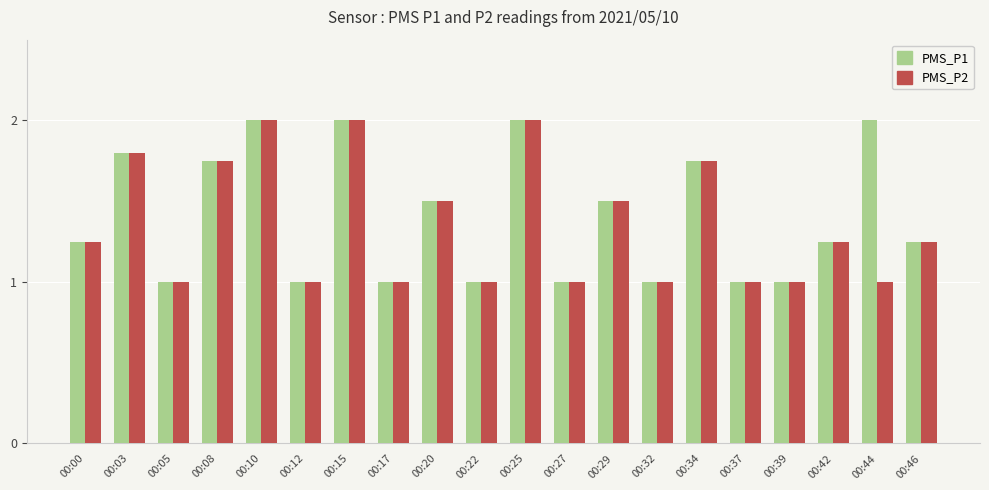

What are all the series names shown in the legend?

PMS_P1, PMS_P2